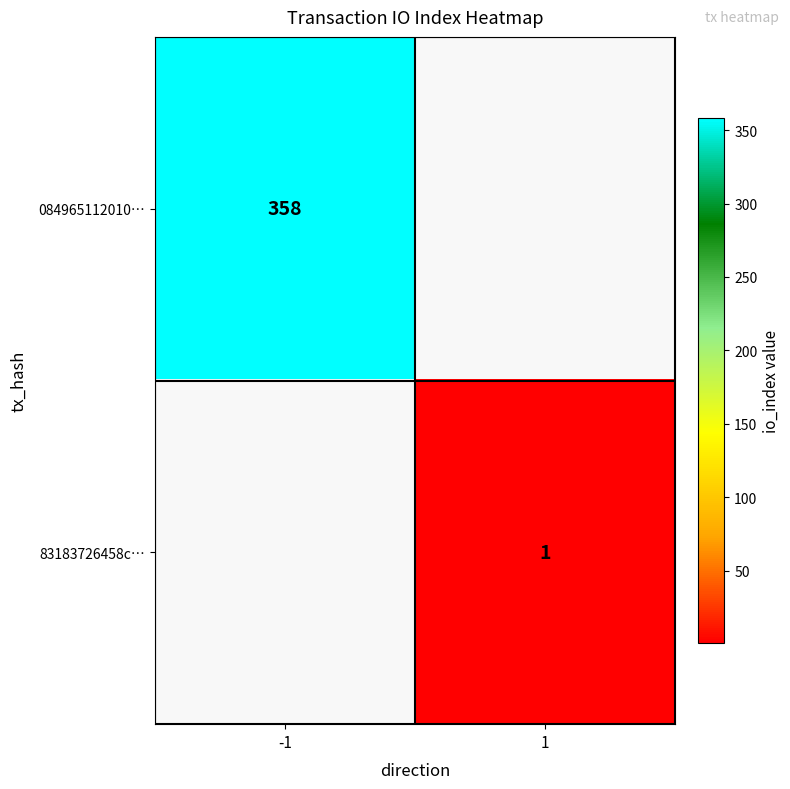

The value of 084965112010… at -1 is 80. True or false?

False